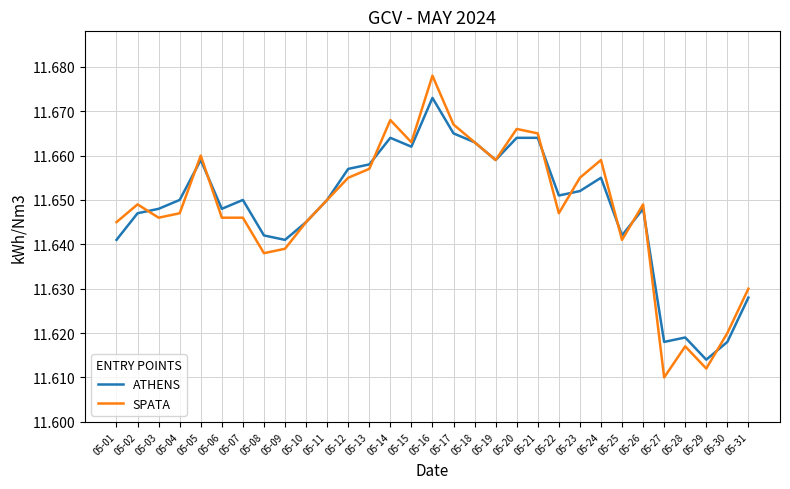

At which category does ATHENS reach its first local valley?

05-06